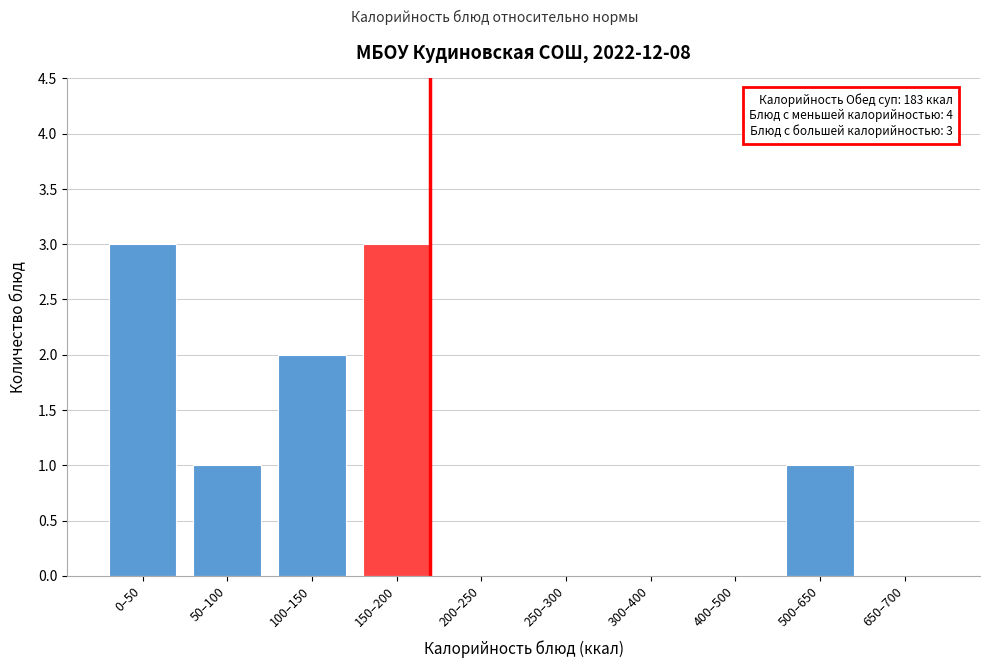

Reading right to left, what are all the values shown in this chart?

650–700=0	500–650=1	400–500=0	300–400=0	250–300=0	200–250=0	150–200=3	100–150=2	50–100=1	0–50=3